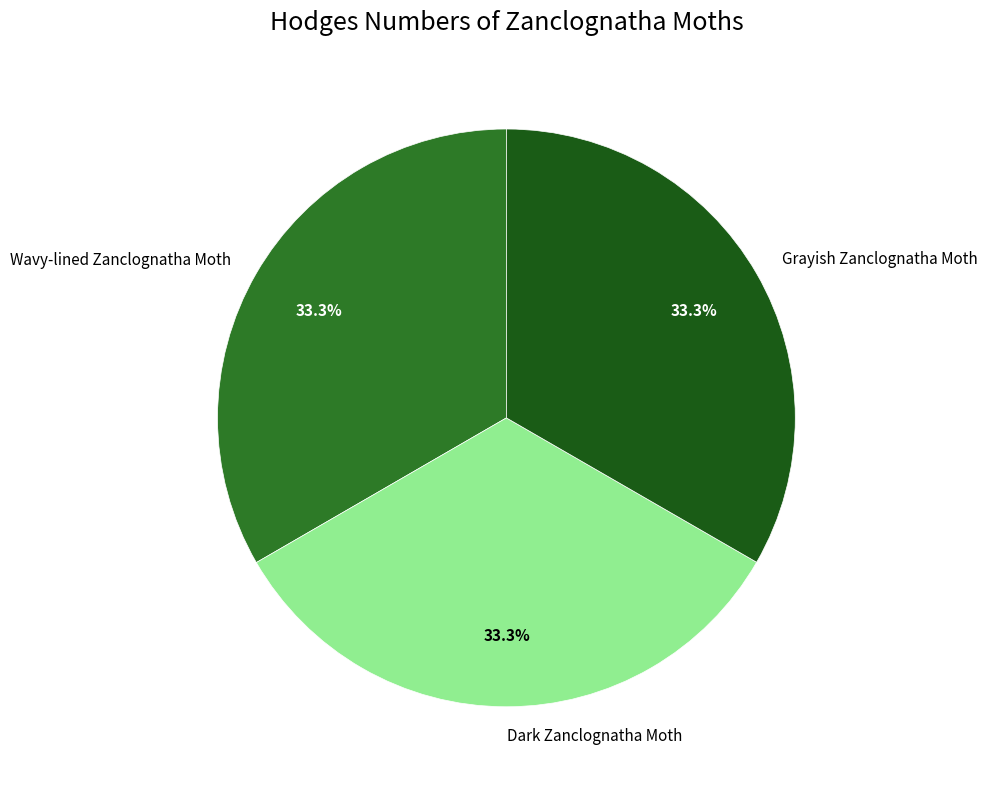

Is Dark Zanclognatha Moth the majority of the pie?

No